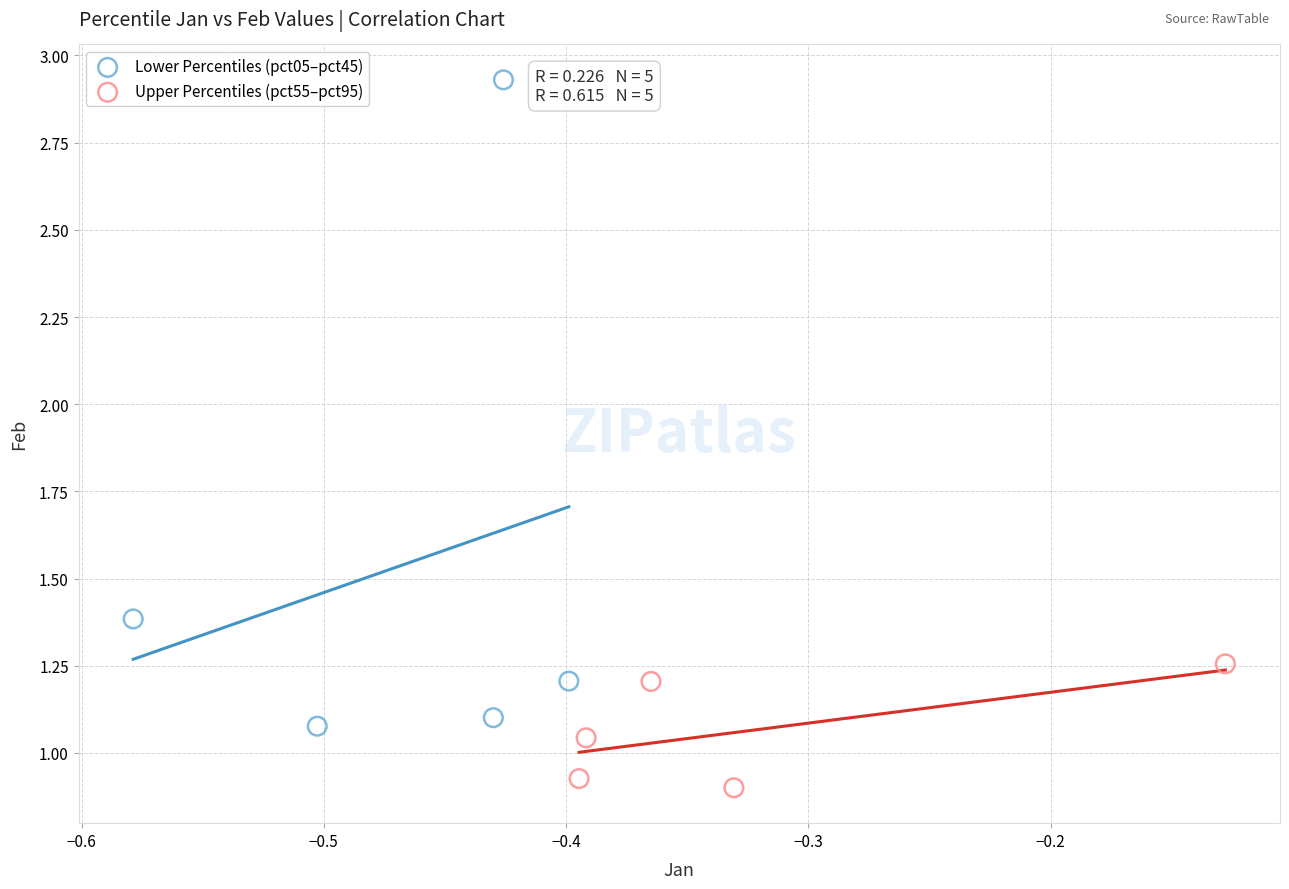

What are all the series names shown in the legend?

Lower Percentiles (pct05–pct45), Upper Percentiles (pct55–pct95)